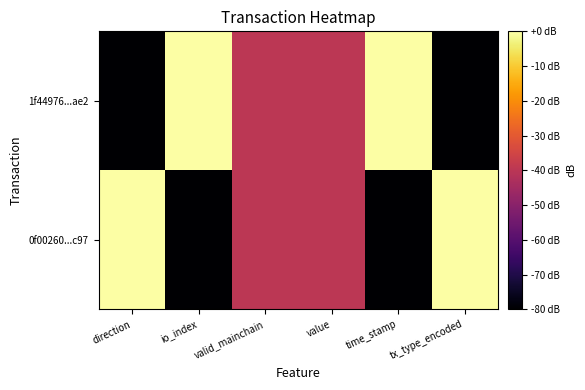

Reading left to right, what are all the values shown in this chart?

1f44976...ae2: direction=-80	io_index=0	valid_mainchain=-40	value=-40	time_stamp=0	tx_type_encoded=-80
0f00260...c97: direction=0	io_index=-80	valid_mainchain=-40	value=-40	time_stamp=-80	tx_type_encoded=0